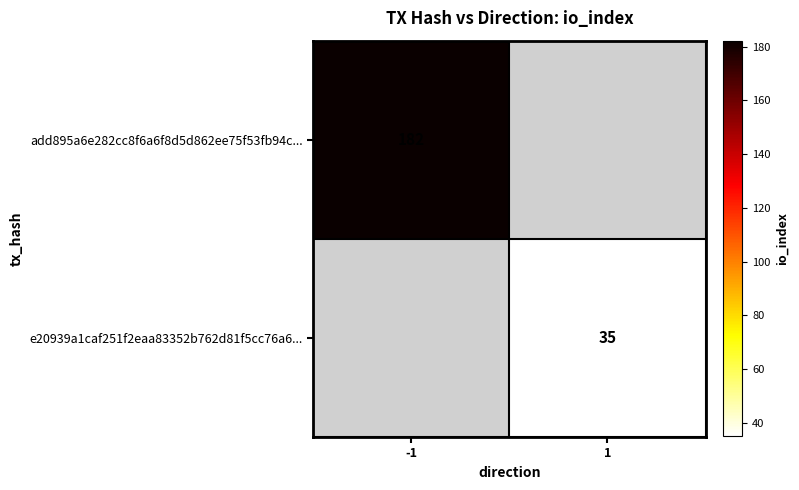

The add895a6e282cc8f6a6f8d5d862ee75f53fb94c... series shows 182 at -1. True or false?

True